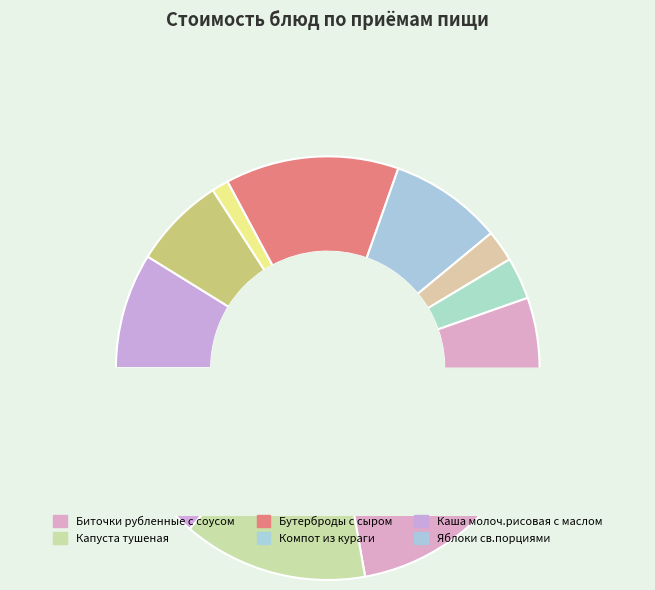

The Капуста тушеная slice represents 14% of the pie. True or false?

True